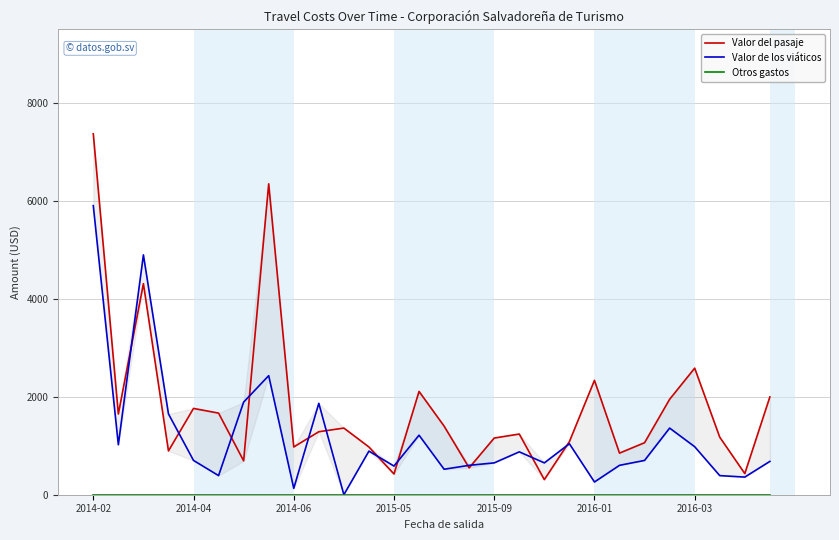

What is the value of the Valor del pasaje point at the 6th from the left?

1665.7